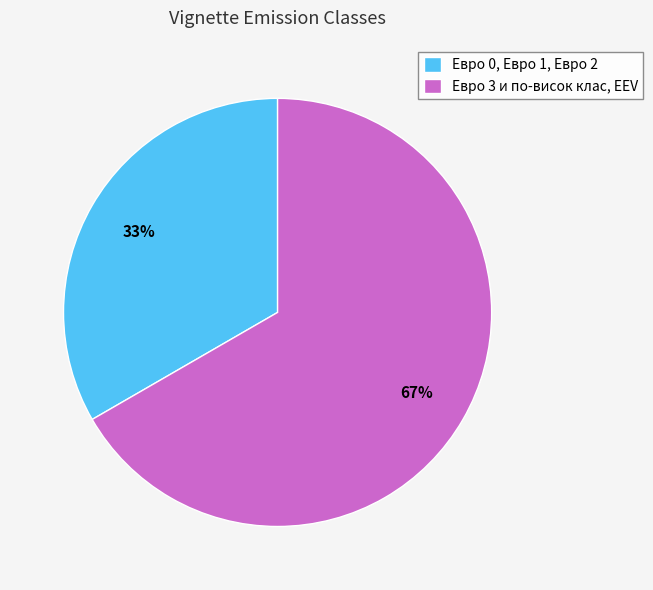

To the nearest percent, what is the combined percentage of Евро 3 и по-висок клас, EEV and Евро 0, Евро 1, Евро 2?

100%